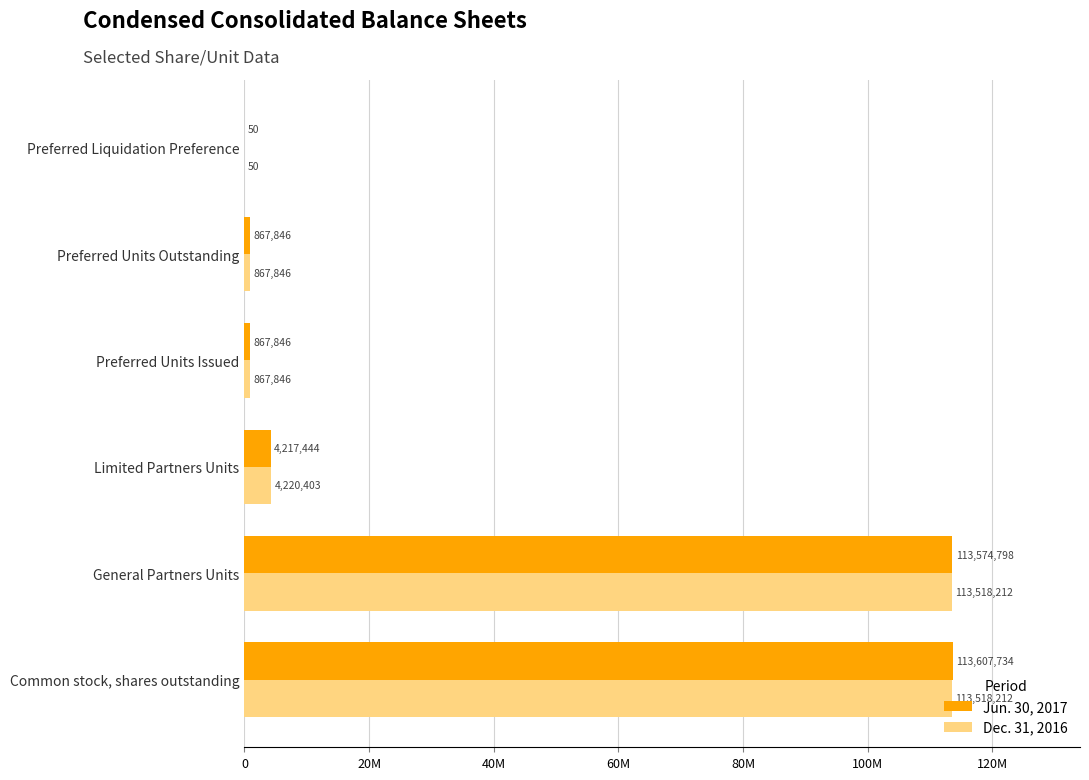

Reading left to right, extract all data points from this chart.

Jun. 30, 2017: 113607734	113574798	4217444	867846	867846	50
Dec. 31, 2016: 113518212	113518212	4220403	867846	867846	50